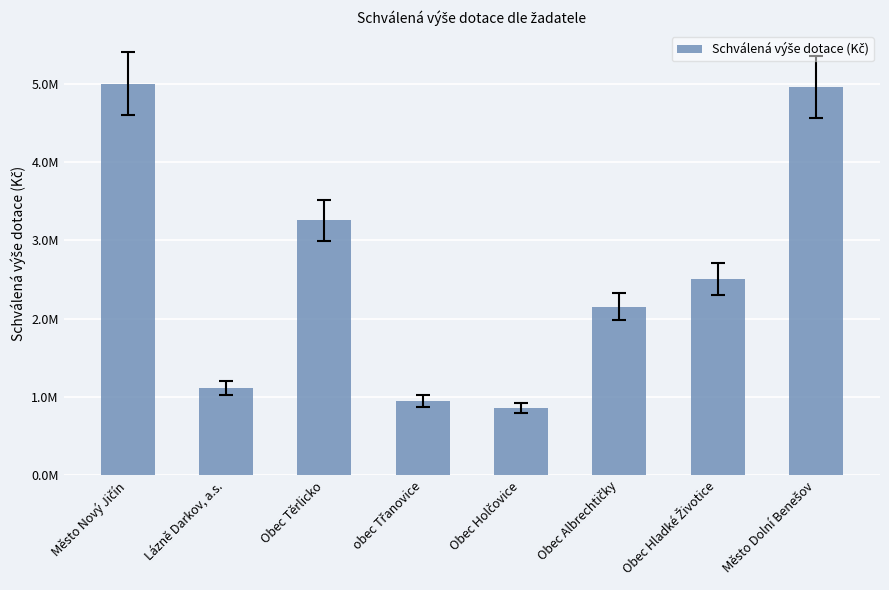

How many values exceed 2505500?

3